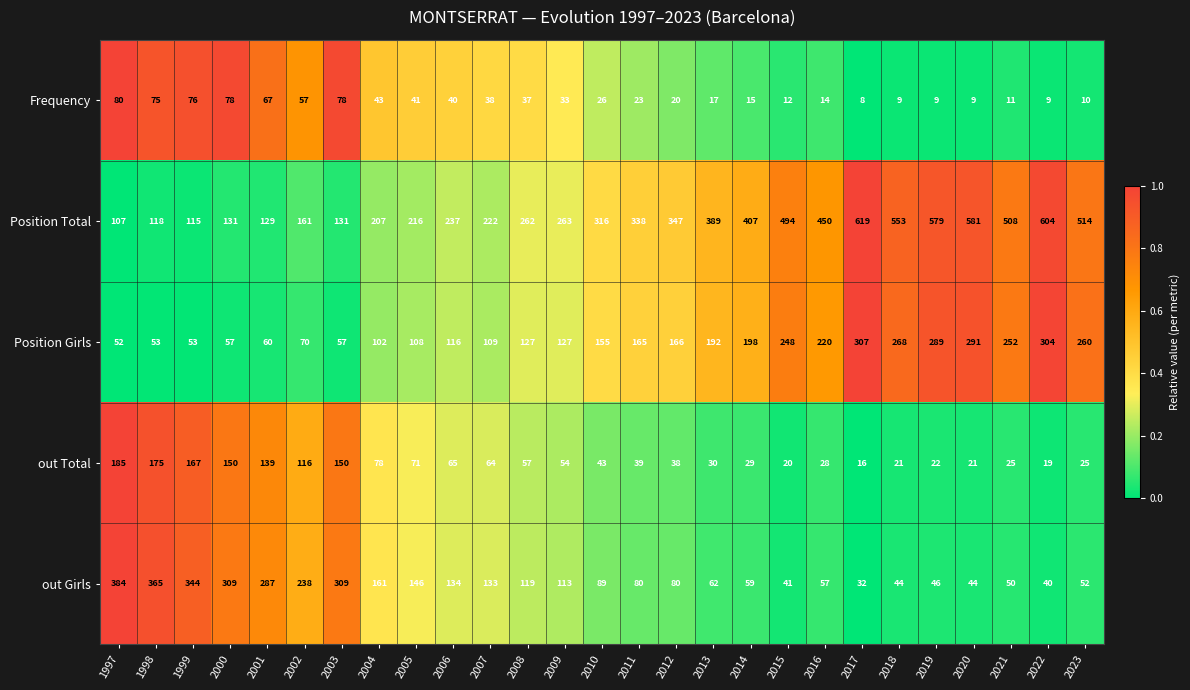

What is the highest value of the out Girls series?

384